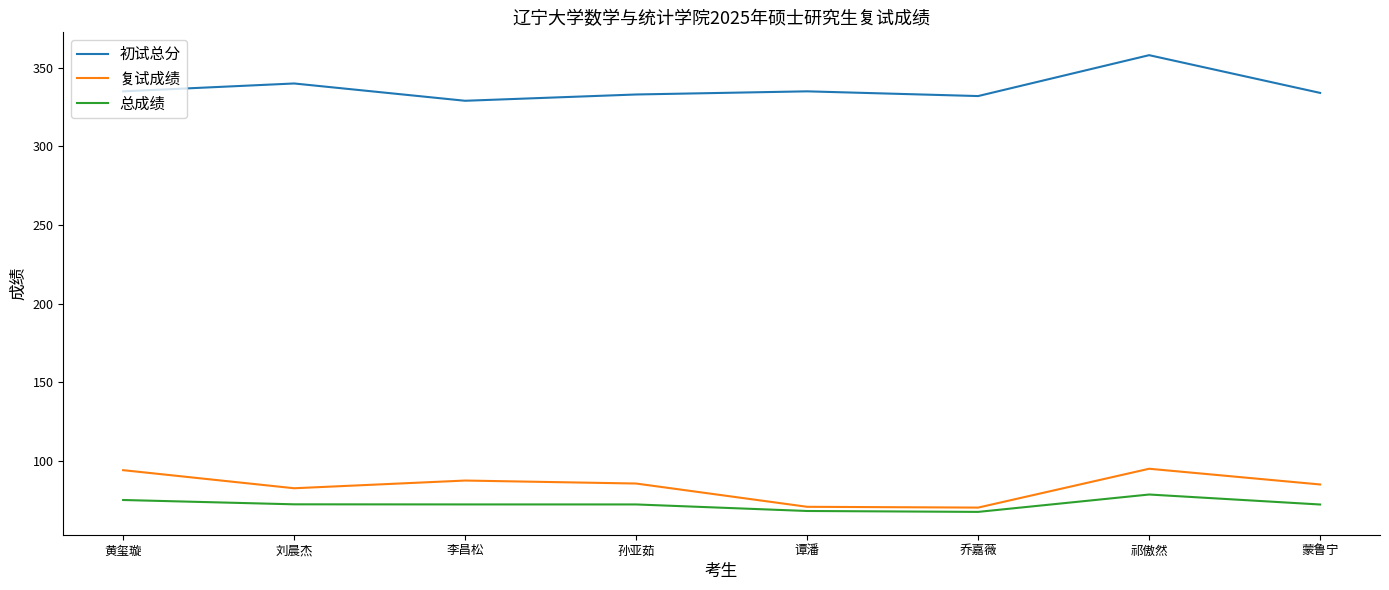

Is this an area chart (filled region under the line)?

No